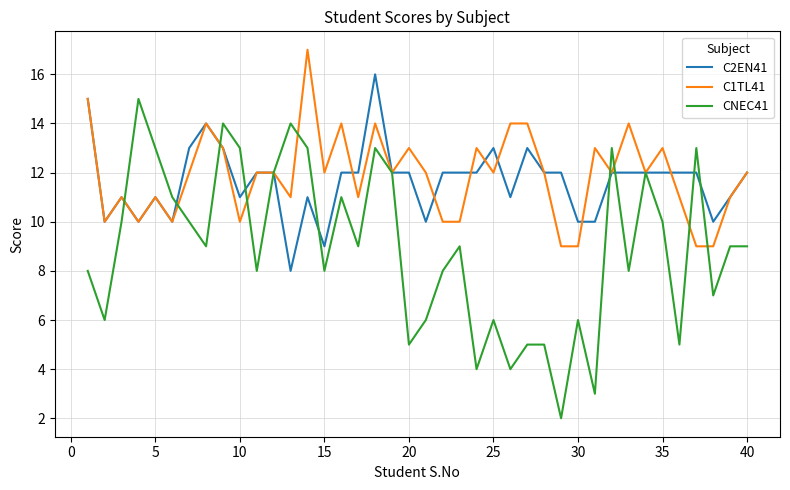

What is the greatest value displayed?

17